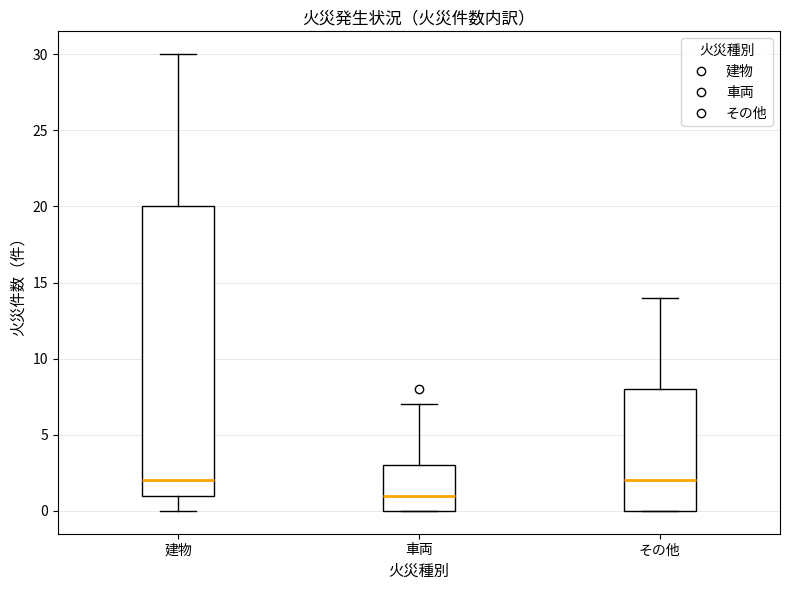

Which box's median line is the lowest?

車両